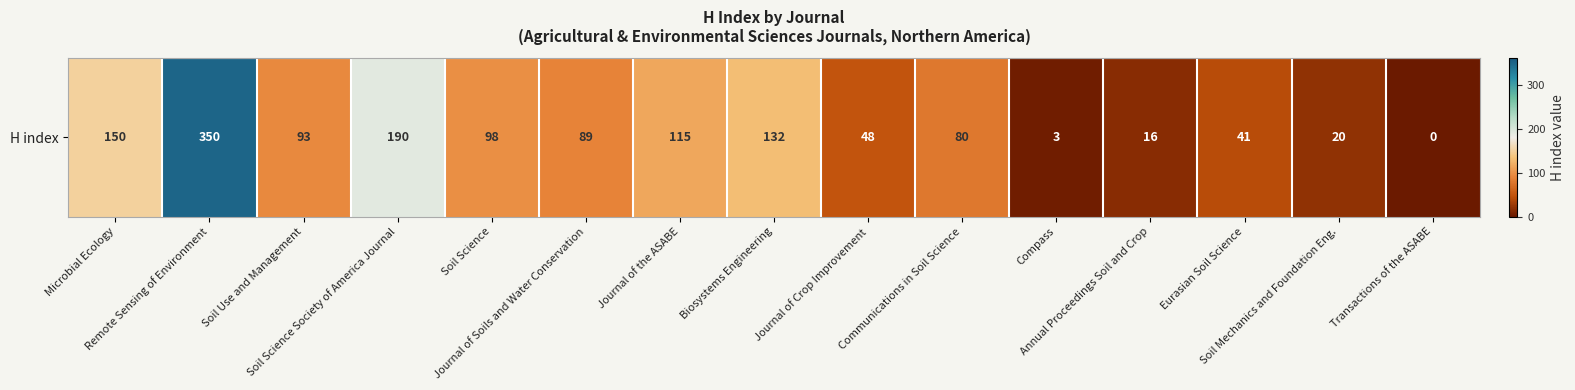

Which label corresponds to the largest value in the chart?

Remote Sensing of Environment